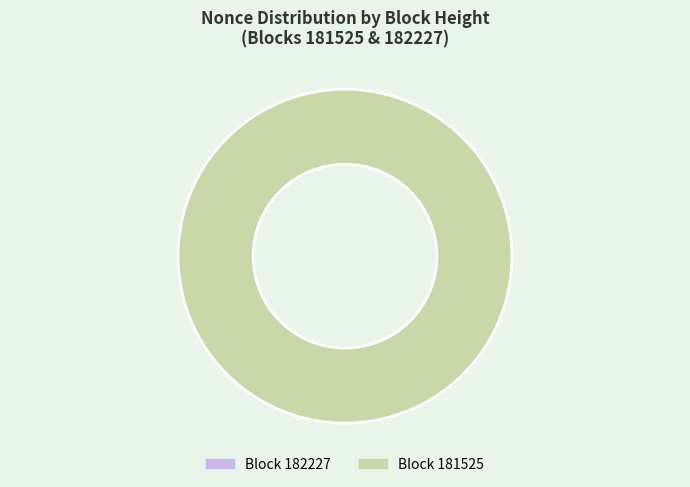

To the nearest percent, what is the difference between the largest and smallest slice percentages?

100%